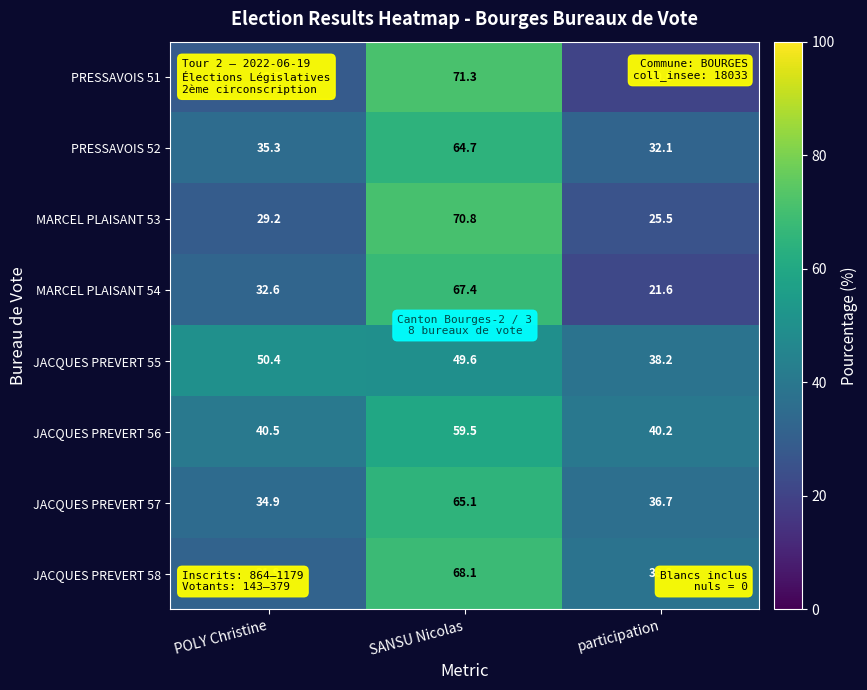

The MARCEL PLAISANT 53 series shows 29.2 at POLY Christine. True or false?

True